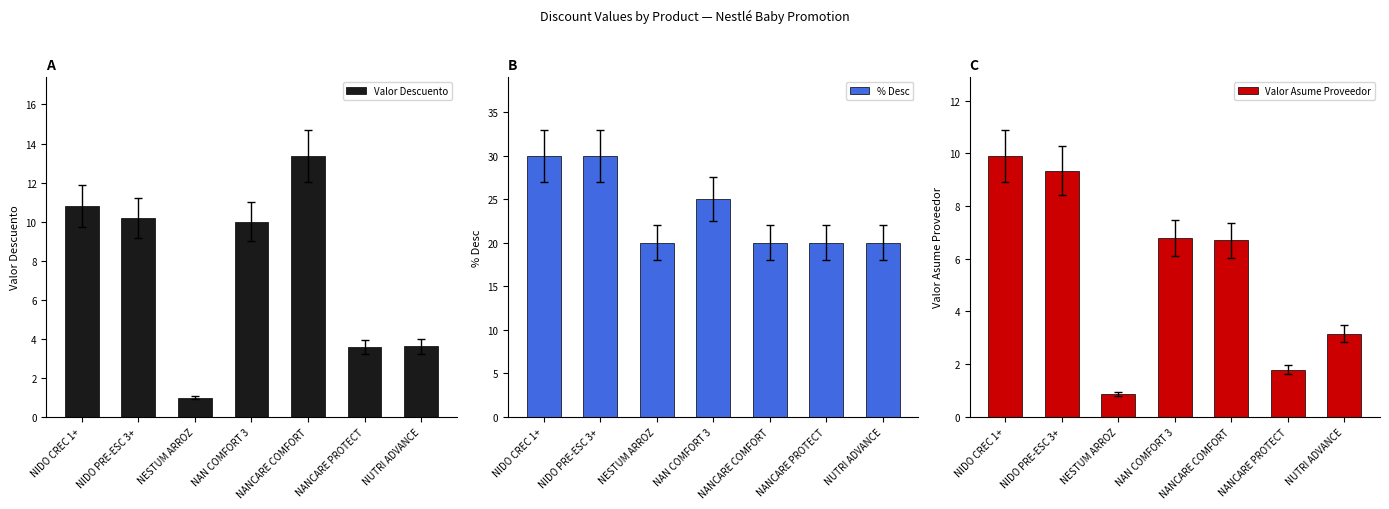

Is it true that % Desc equals 25.0 at NAN COMFORT 3?

True